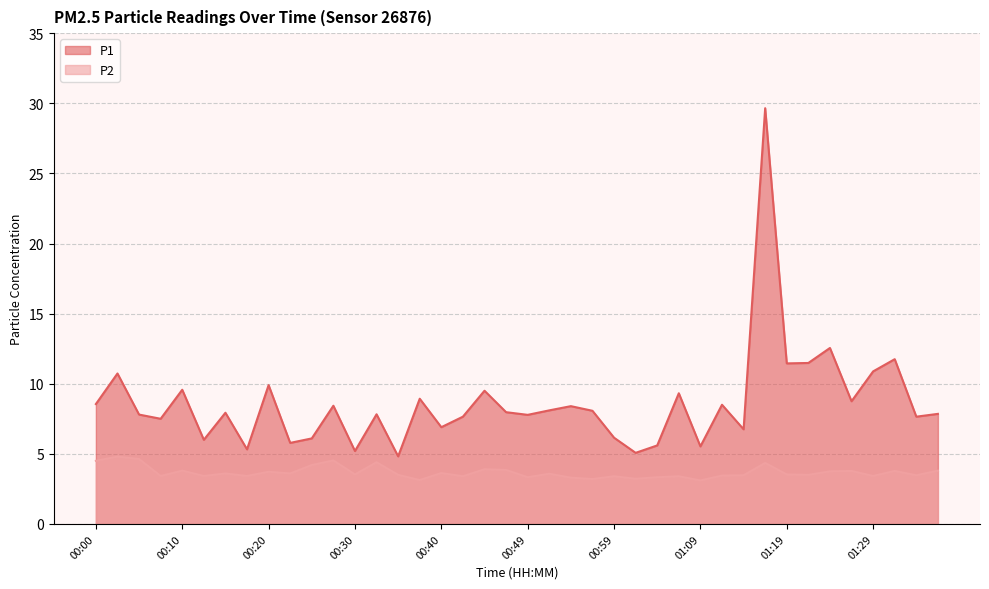

Reading left to right, list all the values displayed in this chart.

P1: 00:00=8.6	00:03=10.7	00:05=7.8	00:08=7.5	00:10=9.6	00:13=6.0	00:15=7.9	00:18=5.3	00:20=9.9	00:22=5.8	00:25=6.1	00:27=8.4	00:30=5.2	00:32=7.8	00:35=4.8	00:37=8.9	00:40=6.9	00:42=7.7	00:45=9.5	00:47=8.0	00:49=7.8	00:52=8.1	00:54=8.4	00:57=8.1	00:59=6.2	01:02=5.1	01:04=5.6	01:06=9.3	01:09=5.5	01:11=8.5	01:14=6.8	01:16=29.6	01:19=11.4	01:21=11.5	01:24=12.6	01:26=8.8	01:29=10.9	01:31=11.8	01:34=7.7	01:36=7.8
P2: 00:00=4.5	00:03=4.8	00:05=4.6	00:08=3.4	00:10=3.8	00:13=3.4	00:15=3.6	00:18=3.4	00:20=3.7	00:22=3.6	00:25=4.2	00:27=4.5	00:30=3.5	00:32=4.4	00:35=3.5	00:37=3.1	00:40=3.6	00:42=3.4	00:45=3.9	00:47=3.9	00:49=3.3	00:52=3.6	00:54=3.3	00:57=3.2	00:59=3.4	01:02=3.2	01:04=3.3	01:06=3.4	01:09=3.1	01:11=3.5	01:14=3.5	01:16=4.3	01:19=3.5	01:21=3.5	01:24=3.8	01:26=3.8	01:29=3.4	01:31=3.8	01:34=3.5	01:36=3.8